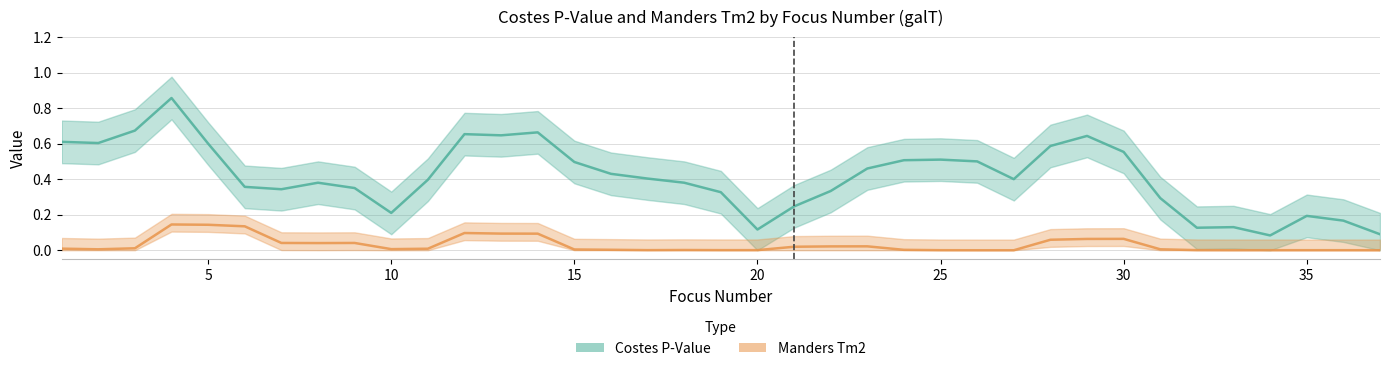

In Costes P-Value, how many points are lower than both neighbors (excluding endpoints)?

8